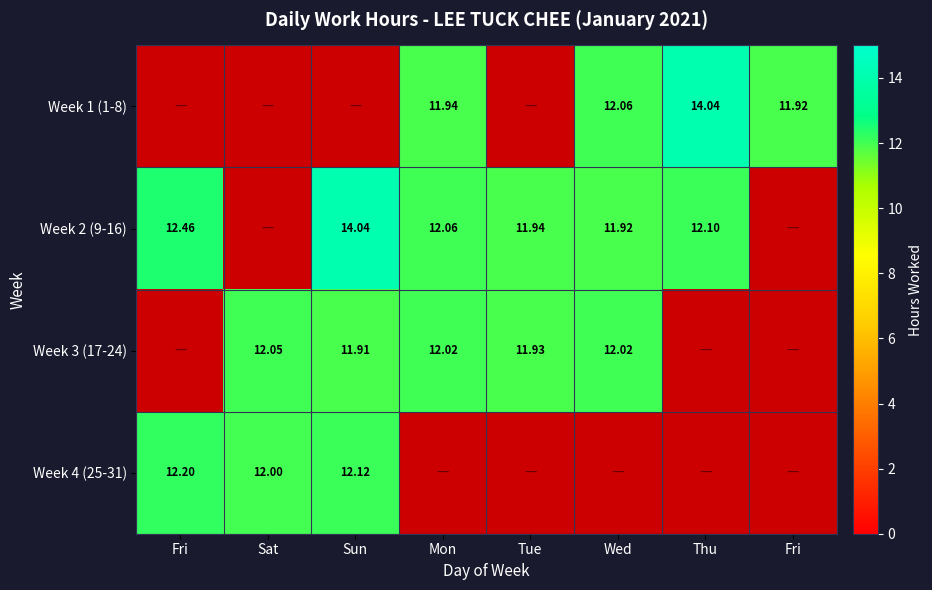

The Week 1 (1-8) series shows -7.9 at Sat. True or false?

False